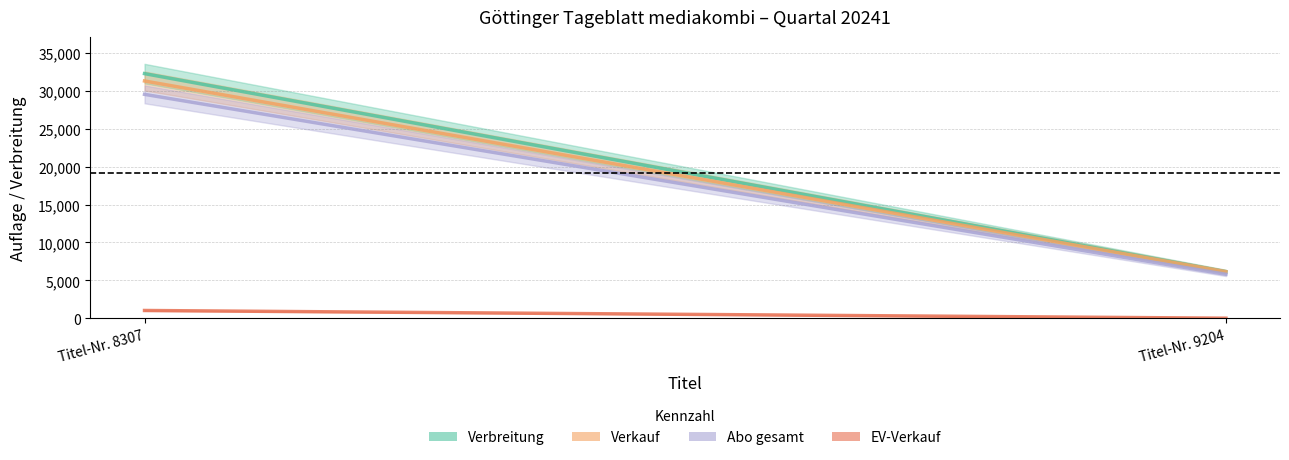

Which series has the largest total across all categories?

Verbreitung